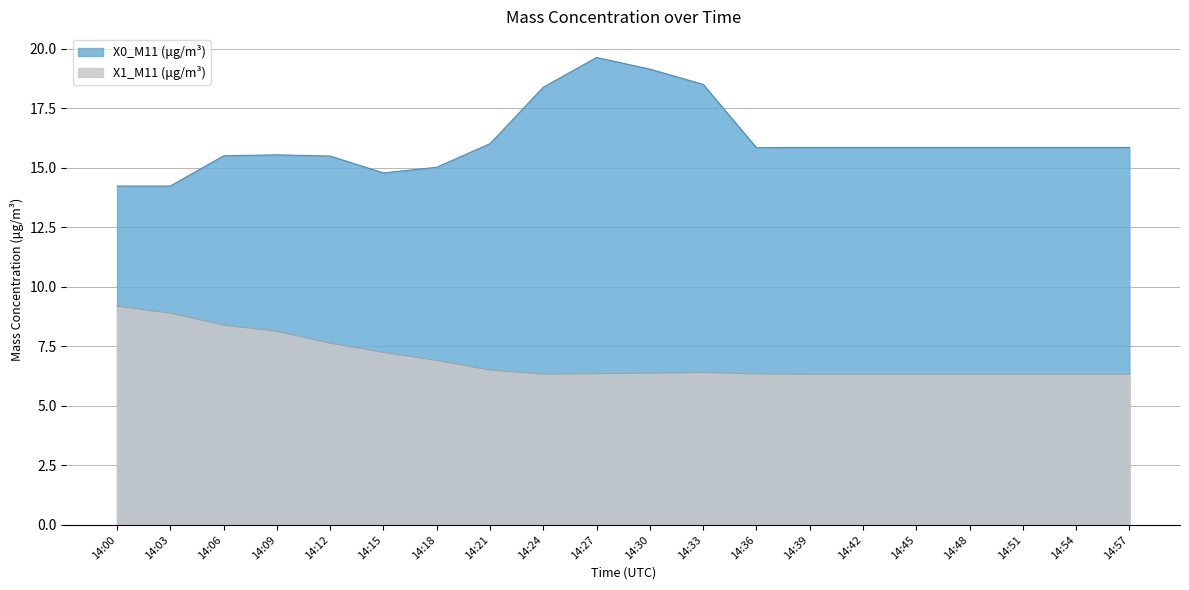

The value of X1_M11 (μg/m³) at 14:24 is 6.3. True or false?

True